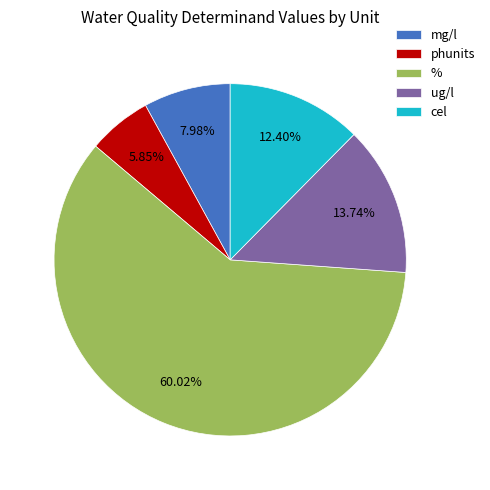

How many slices are in this pie chart?

5